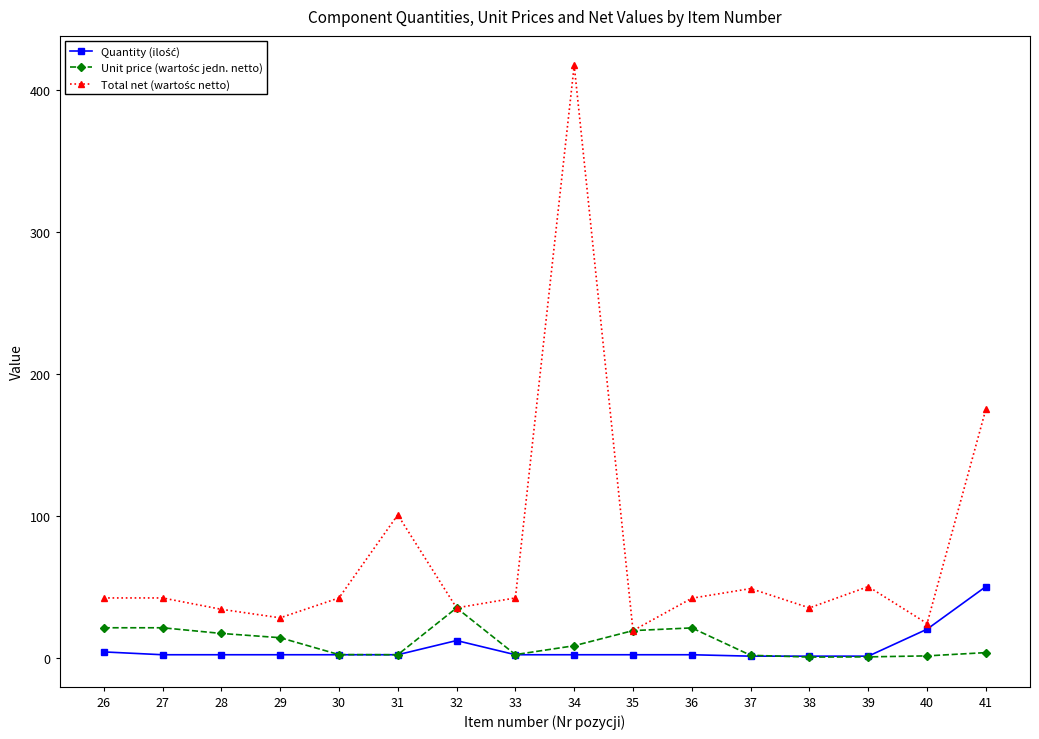

What is the total value across all series at 39?

51.5